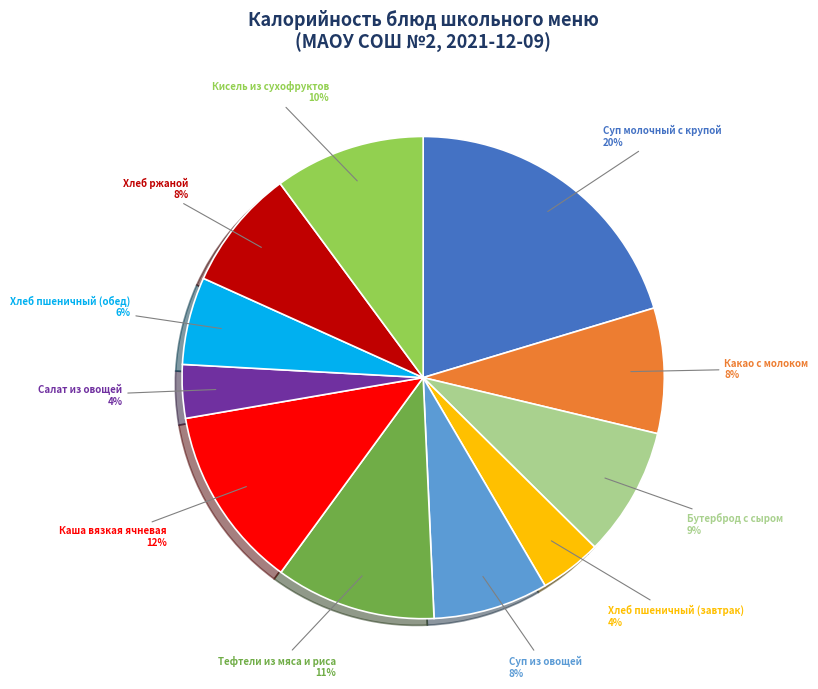

Which slice is the largest?

Суп молочный с крупой